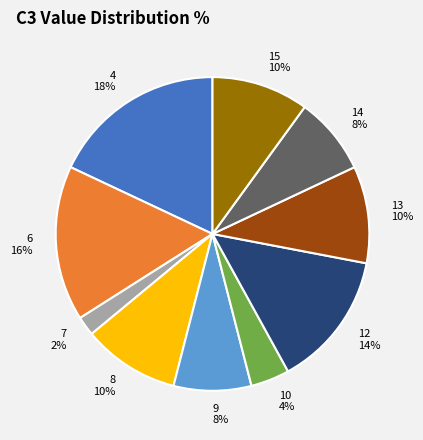

To the nearest percent, what portion does 8 represent?

10%